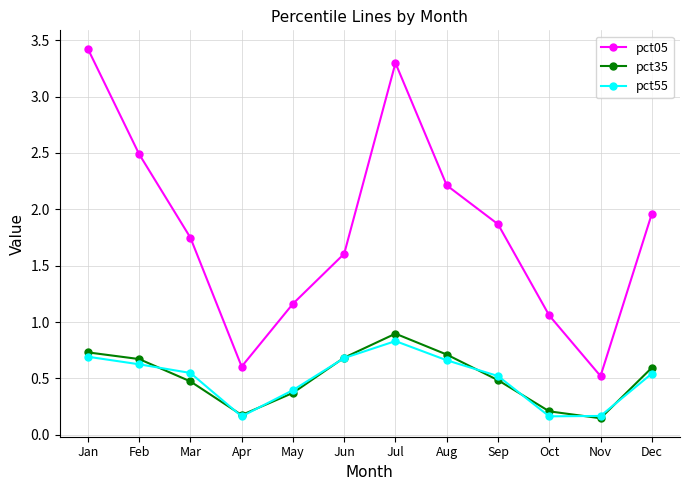

How many lines are shown in the chart?

3